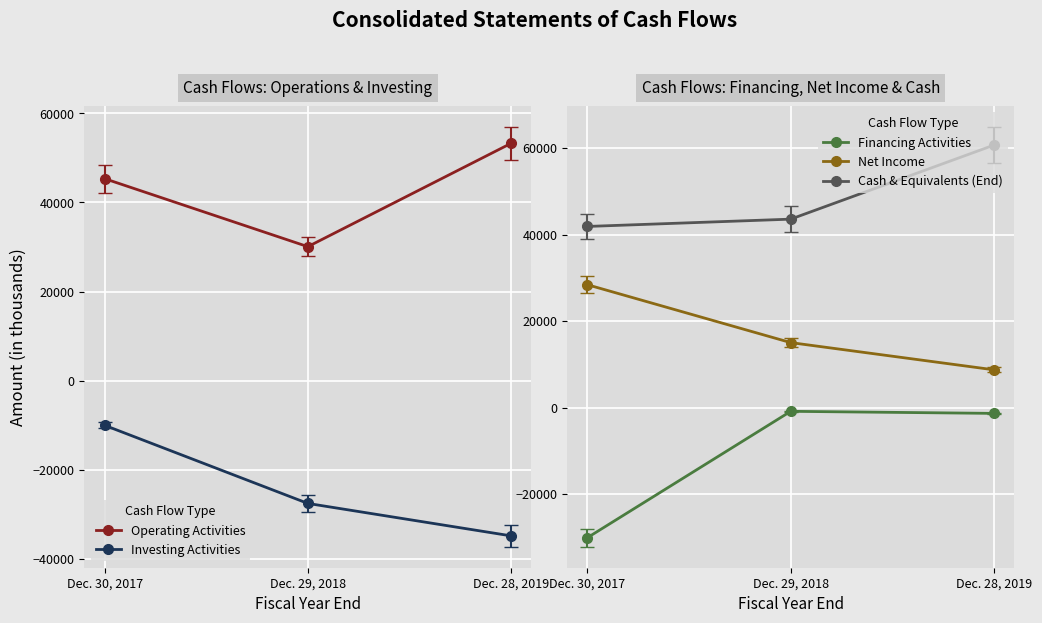

Where is Investing Activities nearest to the value -22411?

Dec. 29, 2018